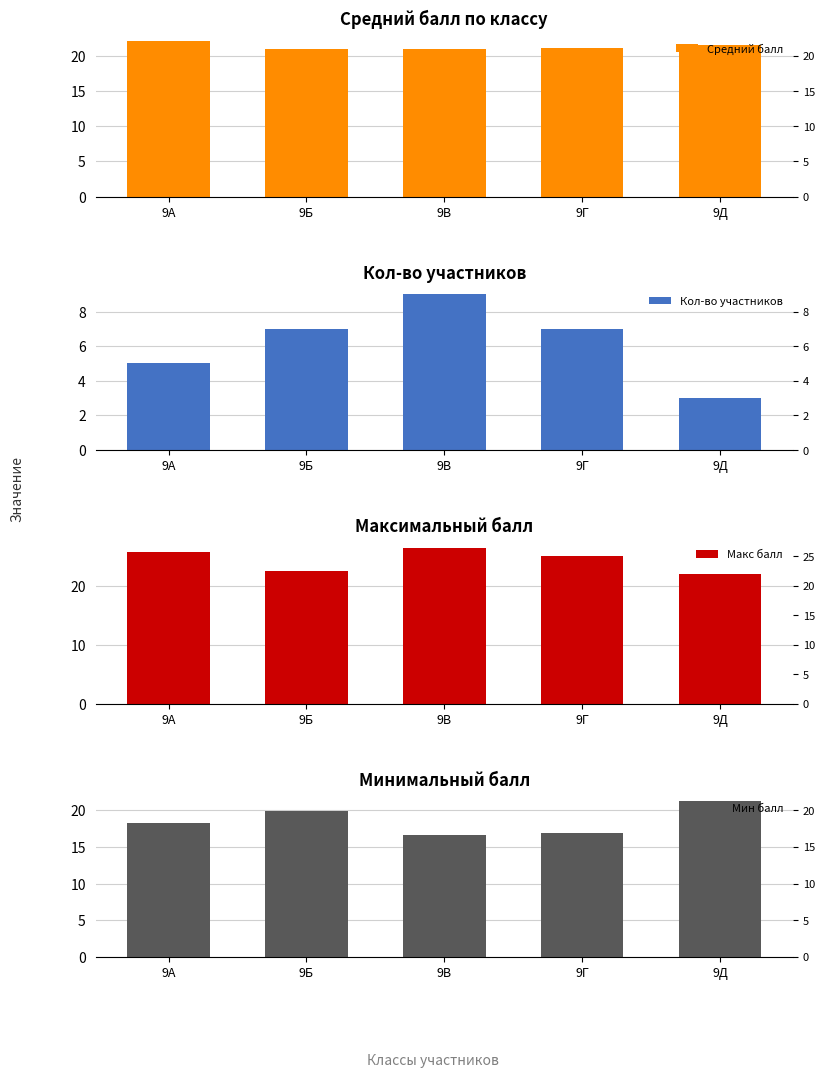

At how many categories does at least one series exceed 5?

5